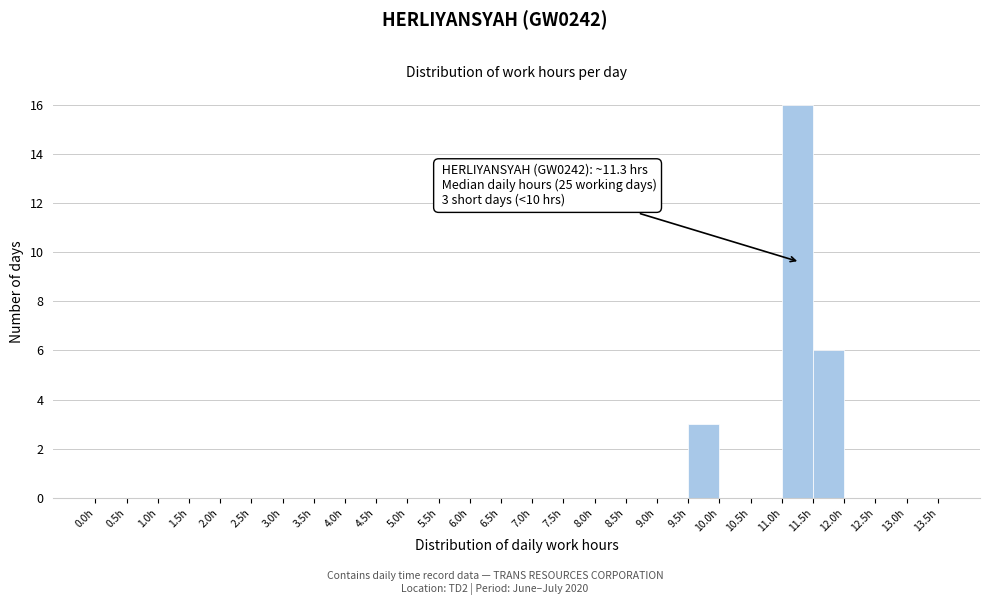

Which range on the x-axis has the tallest bar?

11.0 to 11.5